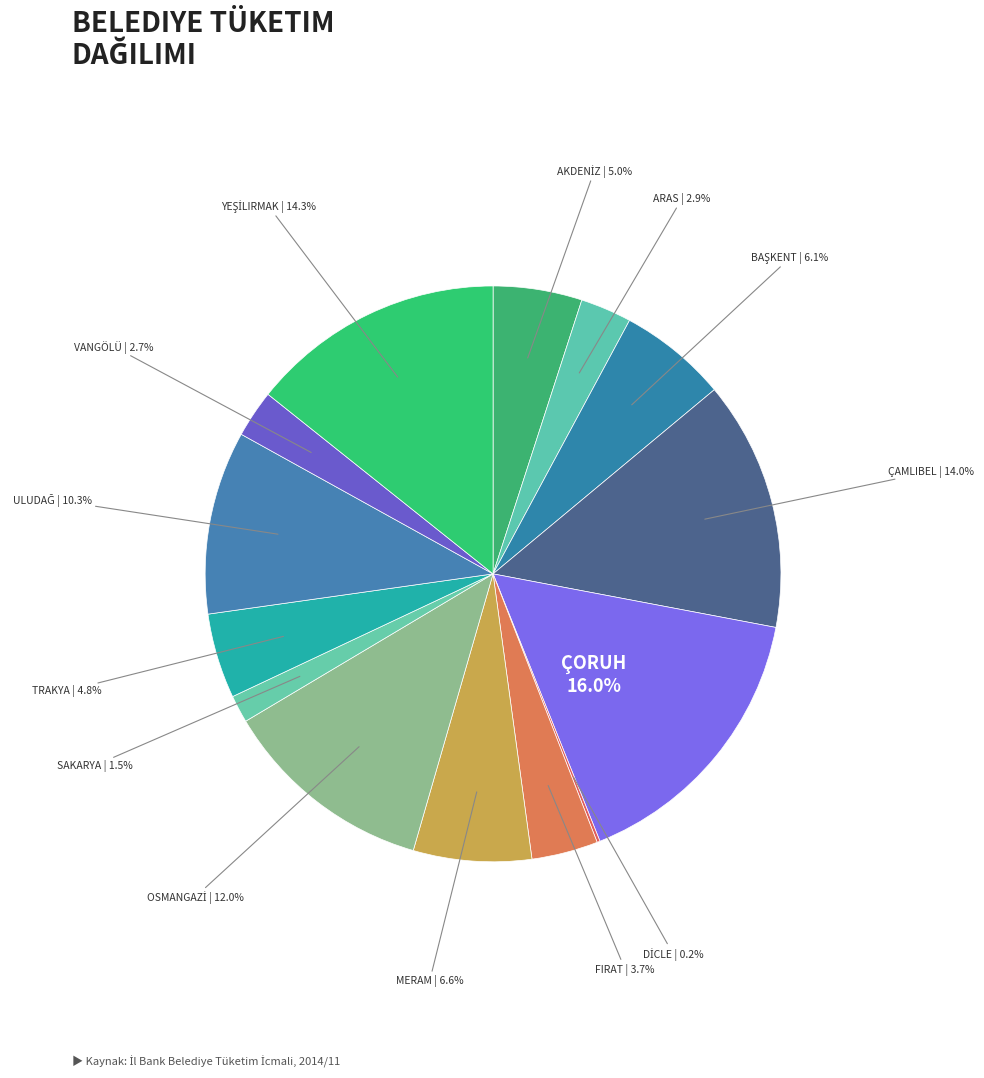

Count the number of slices in the pie.

14